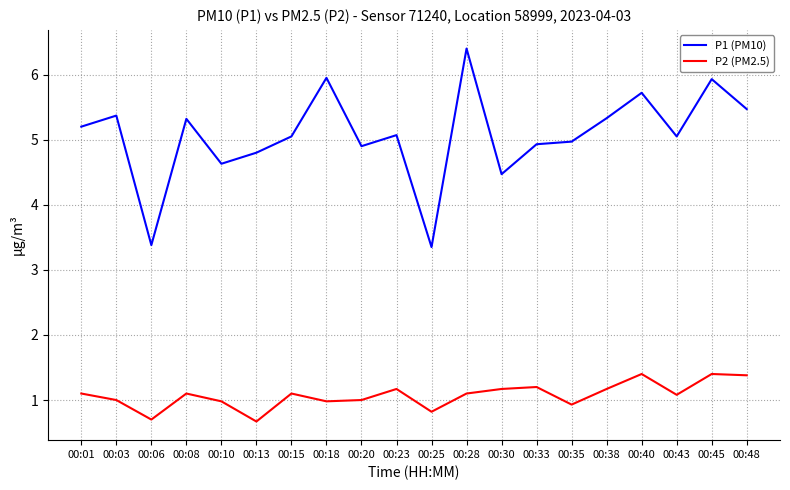

Which category has the highest value in the P1 (PM10) series?

00:28